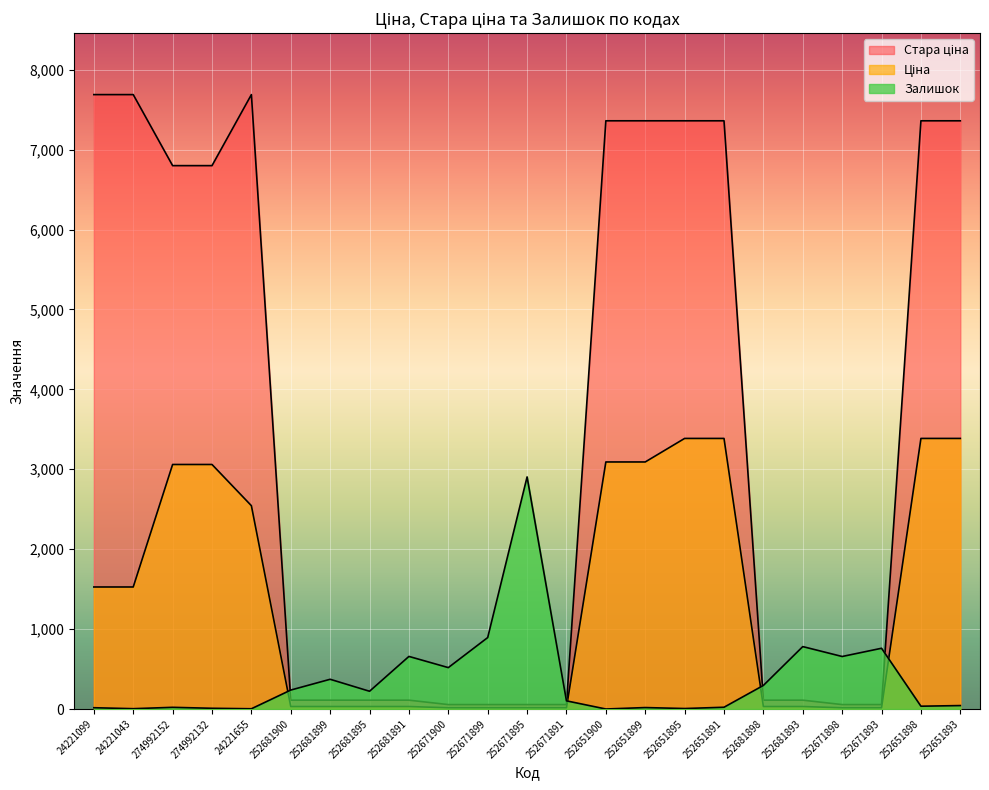

What is the average value of the Ціна series?

1379.2